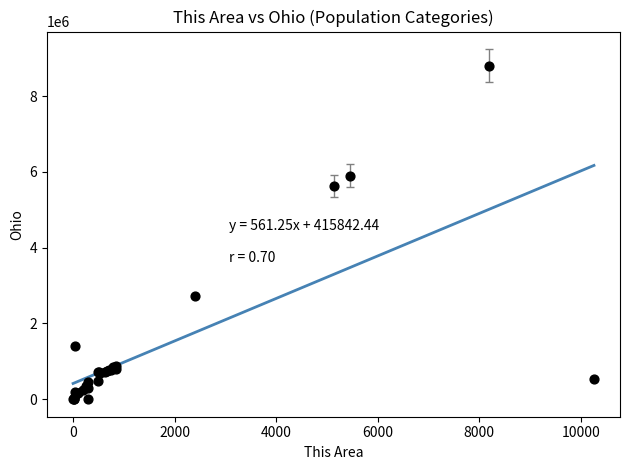

What Y value in the scatter plot is closest to 4403023?

5632156